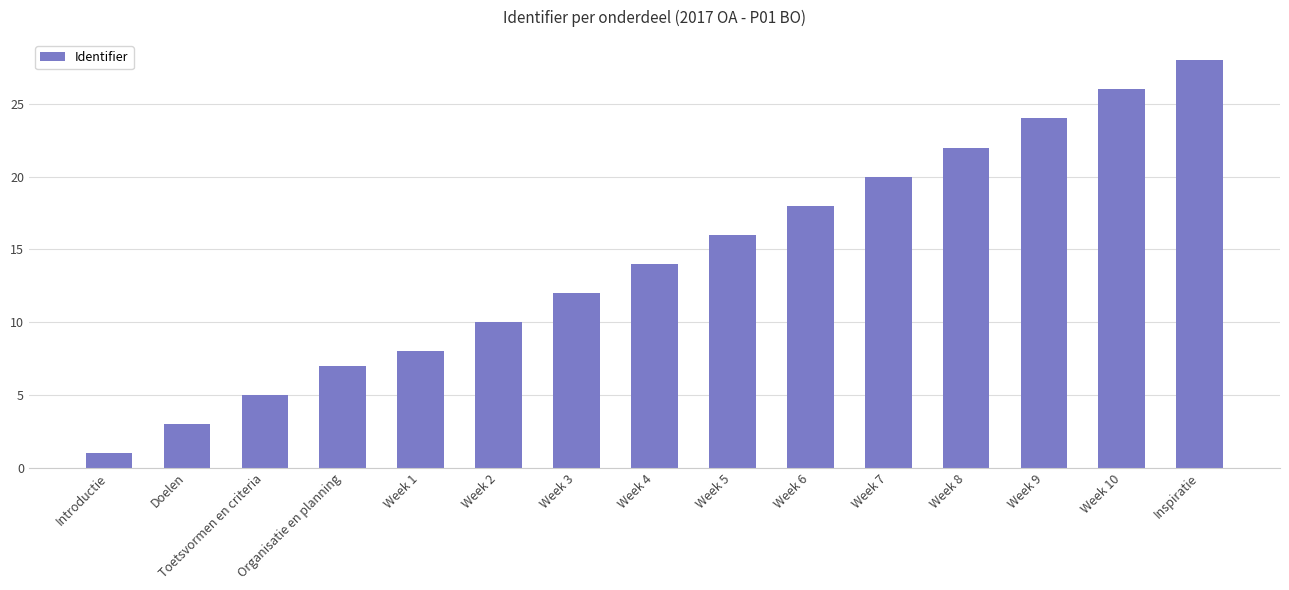

What position from the right is Week 9?

3